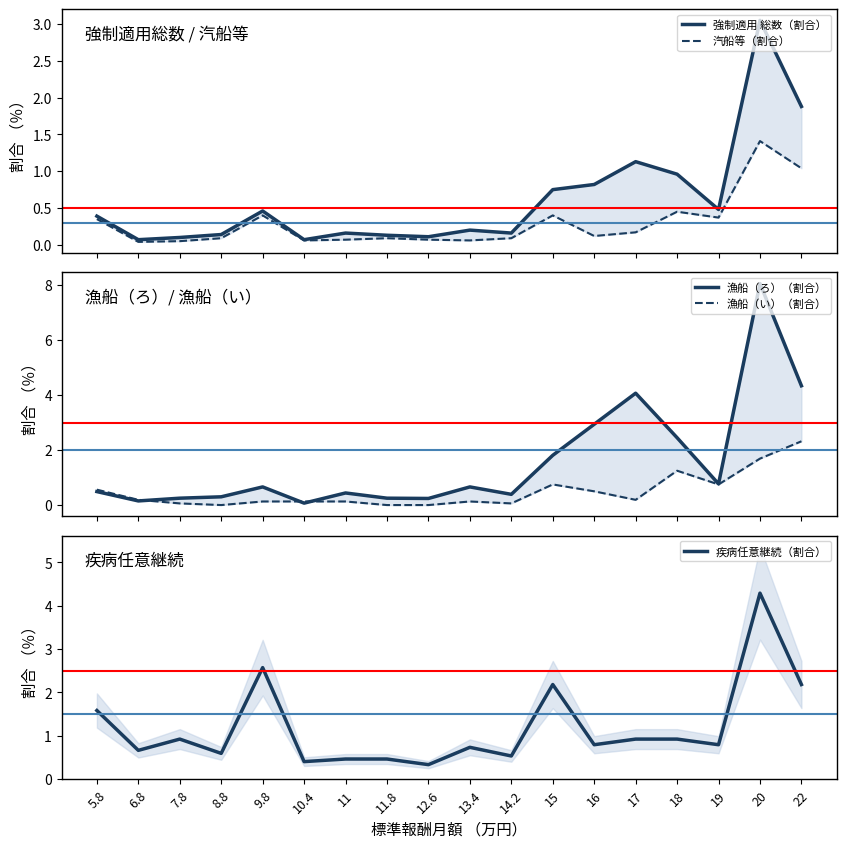

Reading left to right, transcribe all the data shown in this chart.

強制適用 総数（割合）: 5.8=0.4	6.8=0.1	7.8=0.1	8.8=0.1	9.8=0.5	10.4=0.1	11=0.2	11.8=0.1	12.6=0.1	13.4=0.2	14.2=0.2	15=0.8	16=0.8	17=1.1	18=1.0	19=0.5	20=3.0	22=1.9
汽船等（割合）: 5.8=0.3	6.8=0.0	7.8=0.1	8.8=0.1	9.8=0.4	10.4=0.1	11=0.1	11.8=0.1	12.6=0.1	13.4=0.1	14.2=0.1	15=0.4	16=0.1	17=0.2	18=0.5	19=0.4	20=1.4	22=1.0
漁船（ろ）（割合）: 5.8=0.5	6.8=0.1	7.8=0.2	8.8=0.3	9.8=0.7	10.4=0.1	11=0.4	11.8=0.2	12.6=0.2	13.4=0.7	14.2=0.4	15=1.8	16=2.9	17=4.1	18=2.5	19=0.8	20=8.1	22=4.3
漁船（い）（割合）: 5.8=0.6	6.8=0.2	7.8=0.1	8.8=0.0	9.8=0.1	10.4=0.1	11=0.1	11.8=0.0	12.6=0.0	13.4=0.1	14.2=0.1	15=0.8	16=0.5	17=0.2	18=1.2	19=0.8	20=1.7	22=2.3
疾病任意継続（割合）: 5.8=1.6	6.8=0.7	7.8=0.9	8.8=0.6	9.8=2.6	10.4=0.4	11=0.5	11.8=0.5	12.6=0.3	13.4=0.7	14.2=0.5	15=2.2	16=0.8	17=0.9	18=0.9	19=0.8	20=4.3	22=2.2